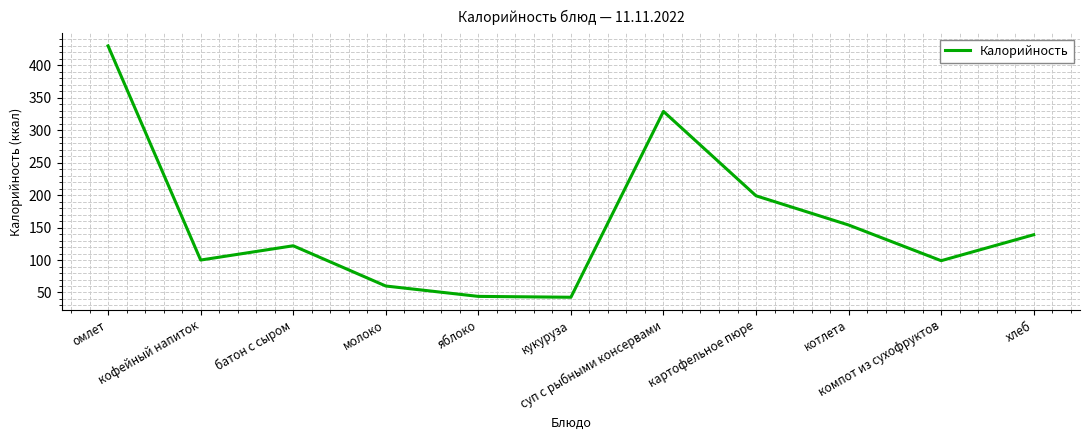

Count the number of categories in the chart.

11